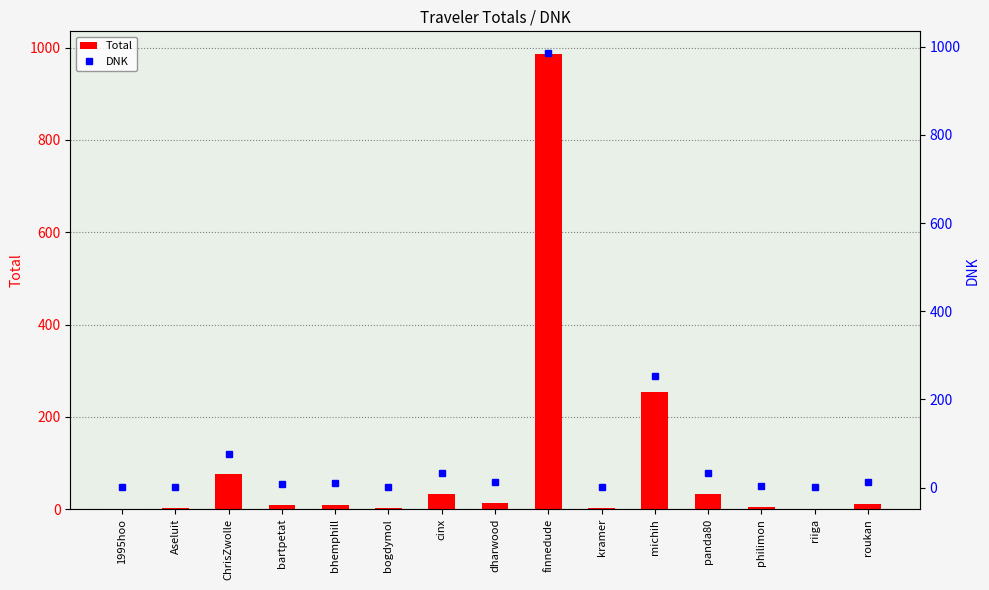

The value of Total at michih is 253.1. True or false?

True